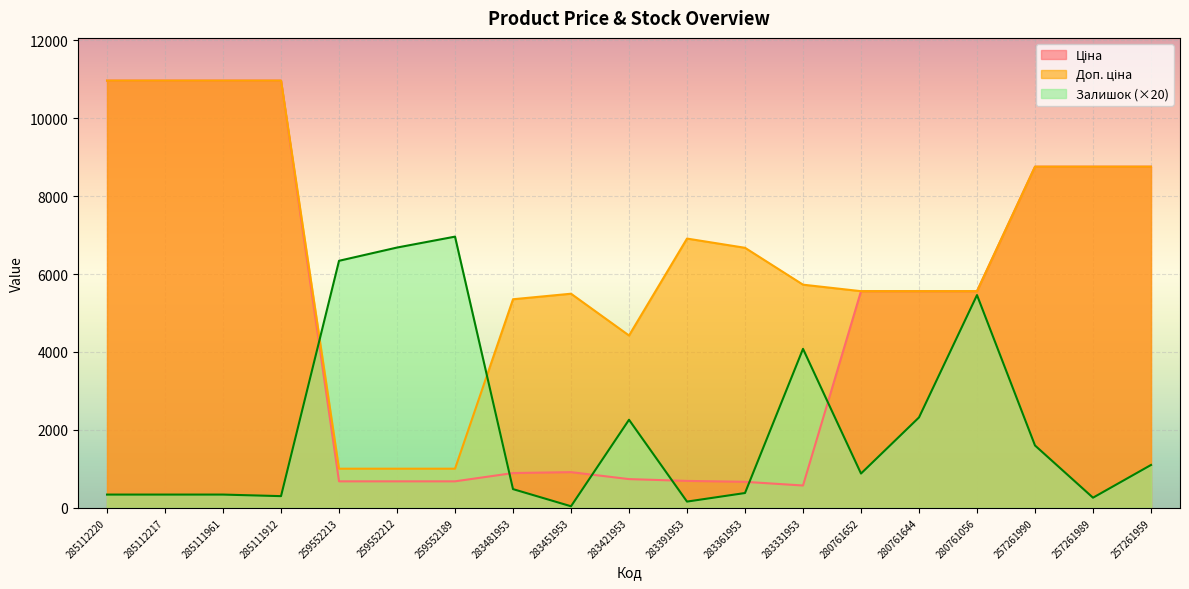

What is the label of the 9th point from the right?

283391953